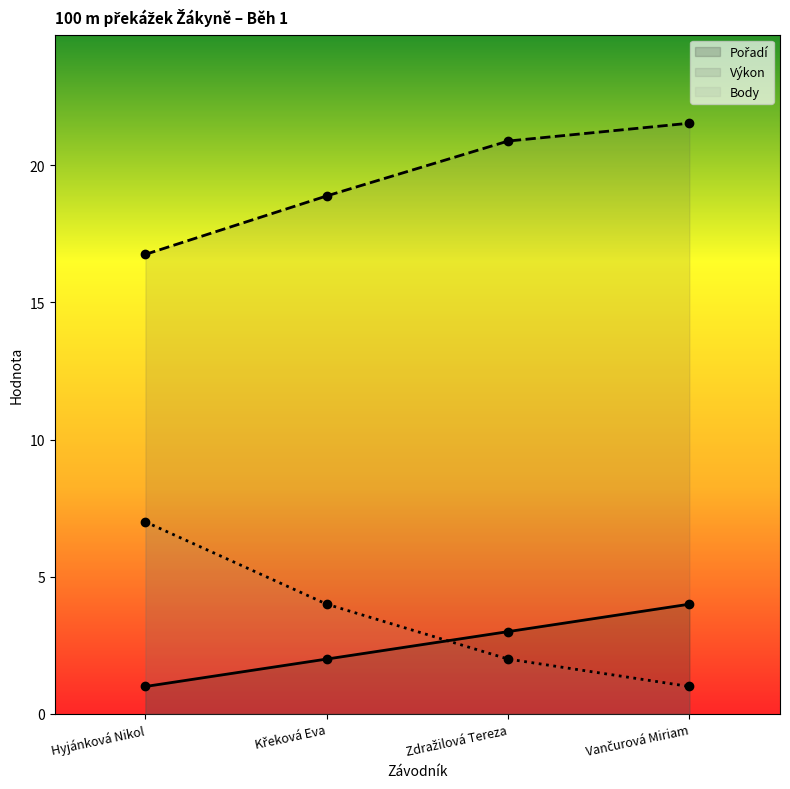

How many values in the Body series exceed 4?

1